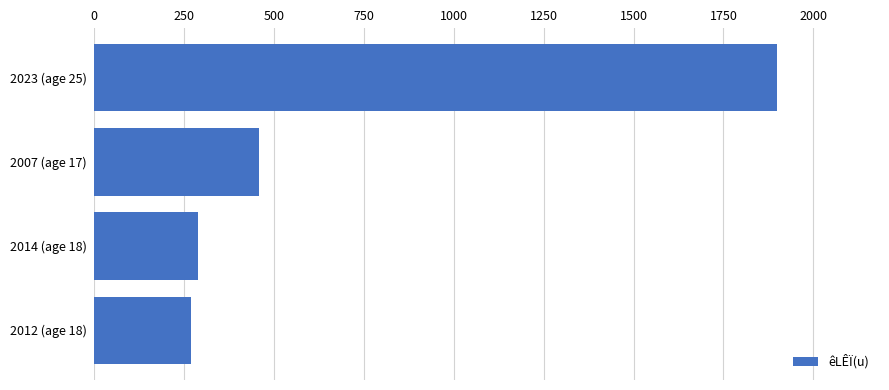

Does the chart contain stacked bars?

No